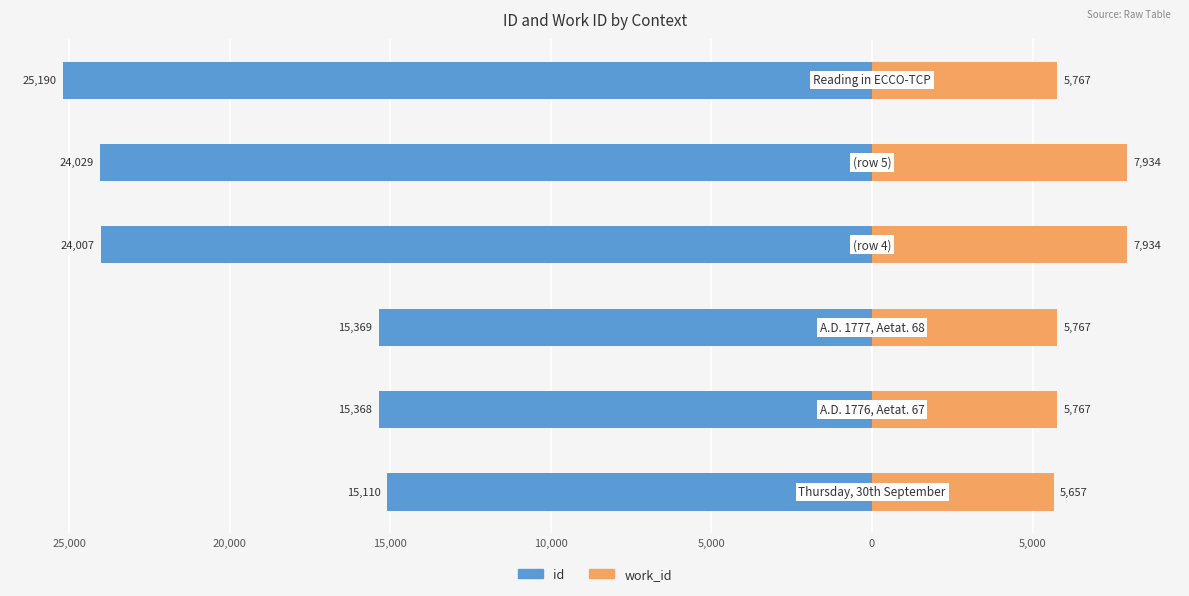

What is the minimum value for work_id?

5657